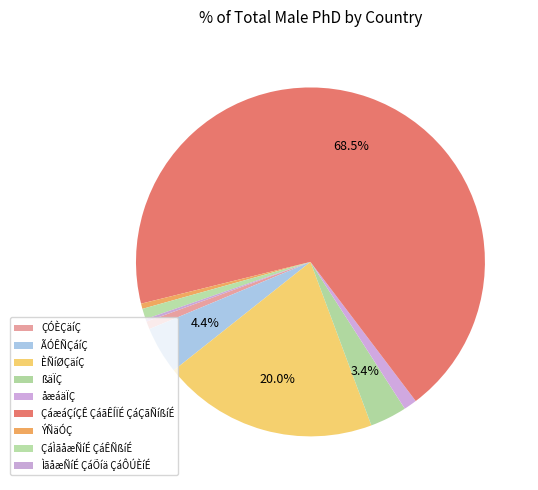

Combined, what portion of the pie is ÇÓÈÇäíÇ and ÝÑäÓÇ?

1.2%